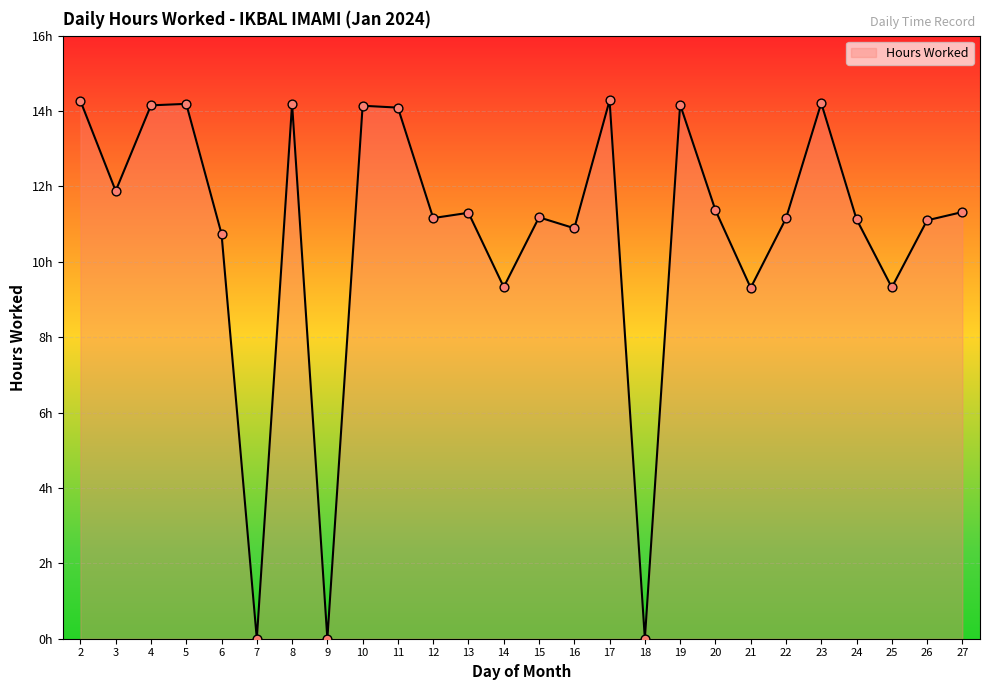

Which has a higher value, 10 or 8?

8